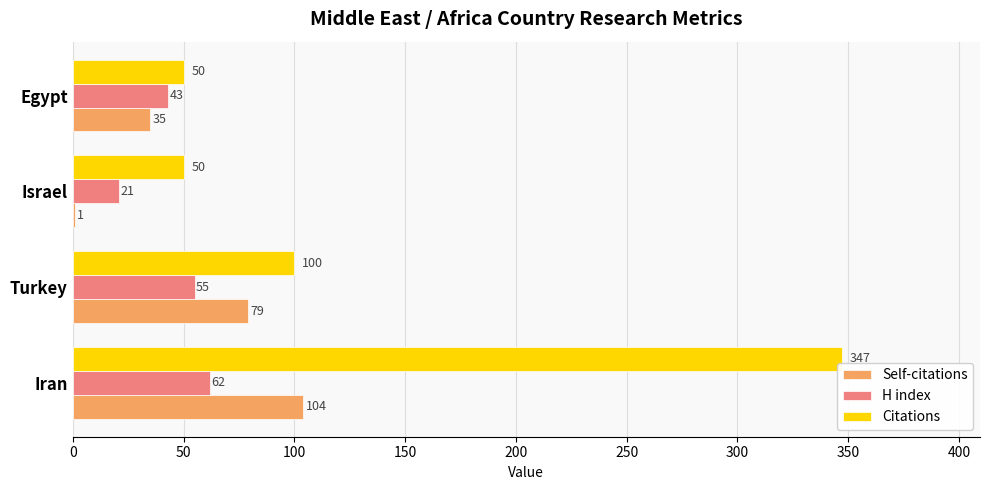

What is the sum of all Citations values?

547